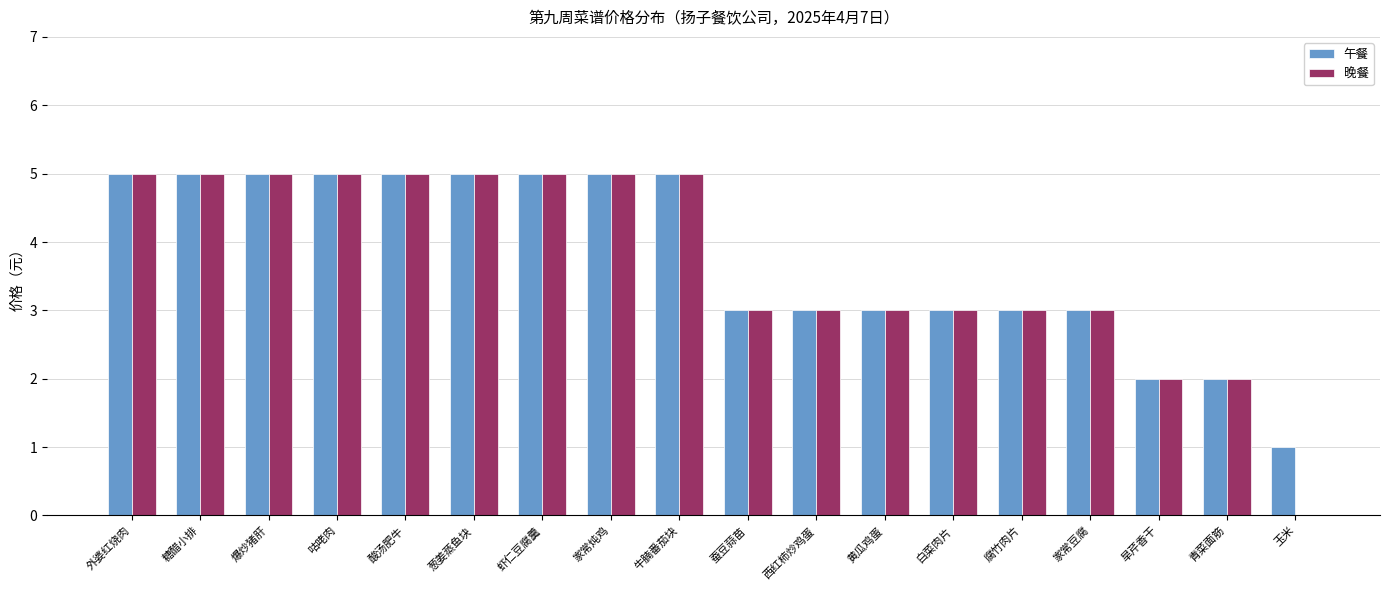

What are all the series names shown in the legend?

午餐, 晚餐